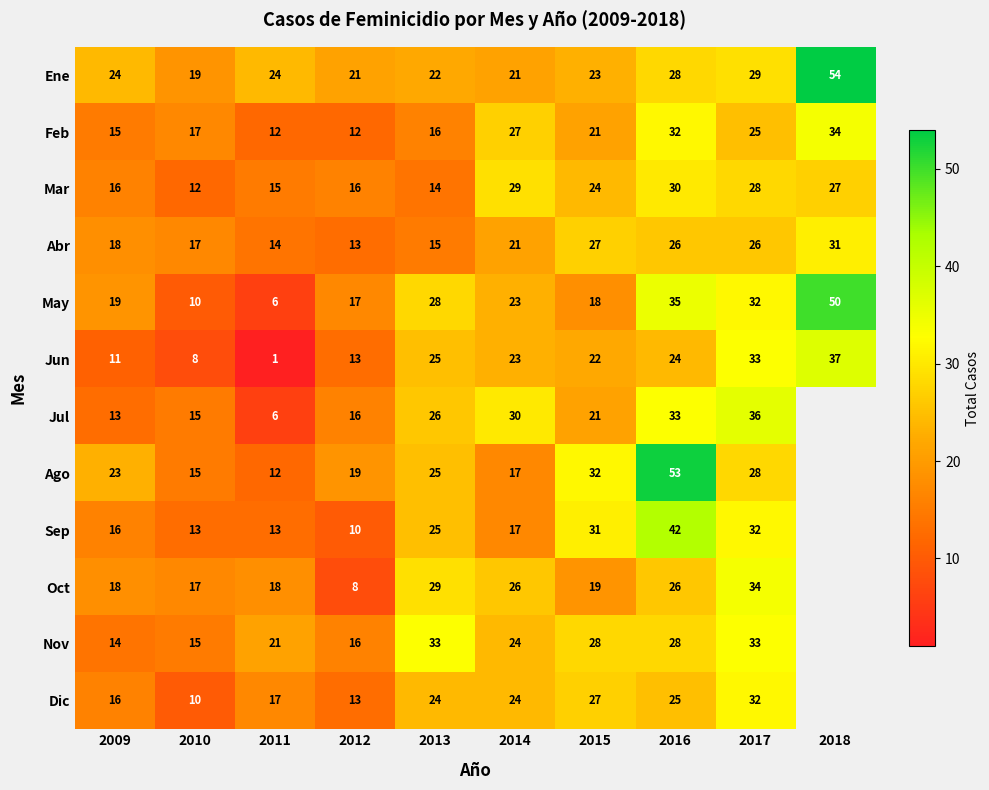

What is the spread (max minus min) of values at 2013?

19